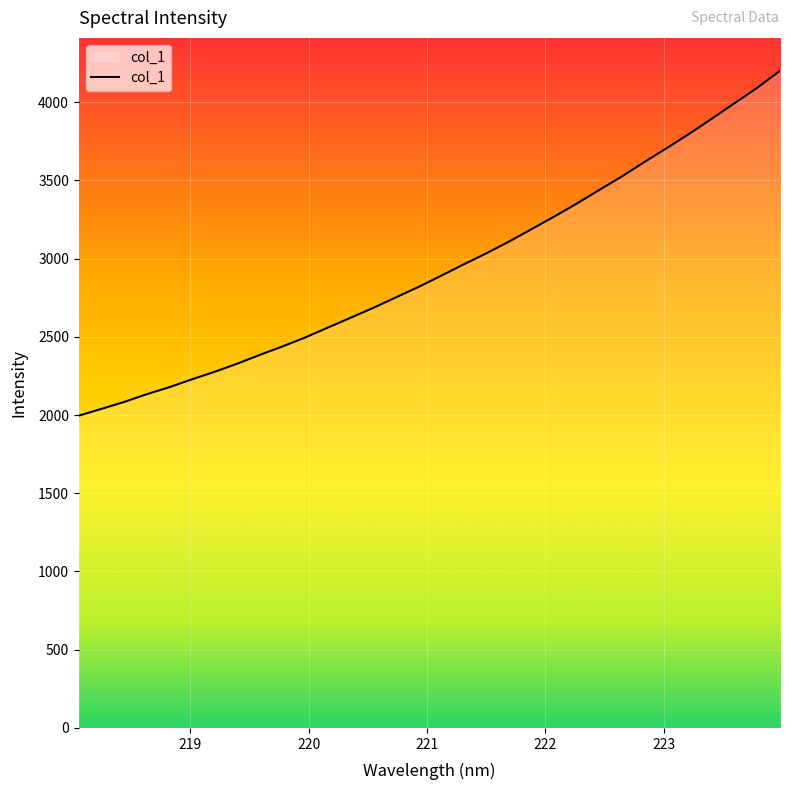

How many lines are shown in the chart?

1